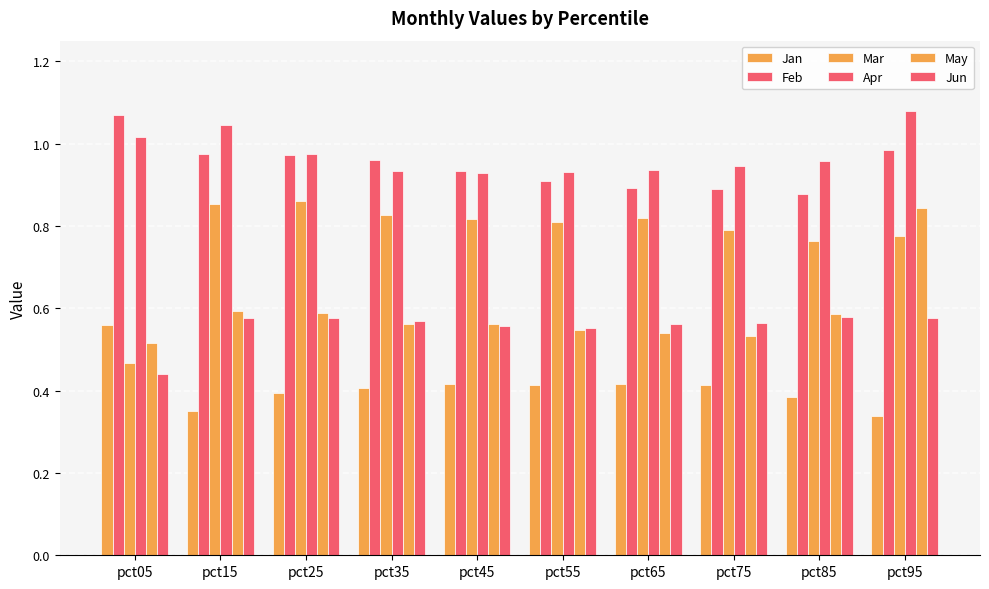

At which category is the sum across all series the highest?

pct95